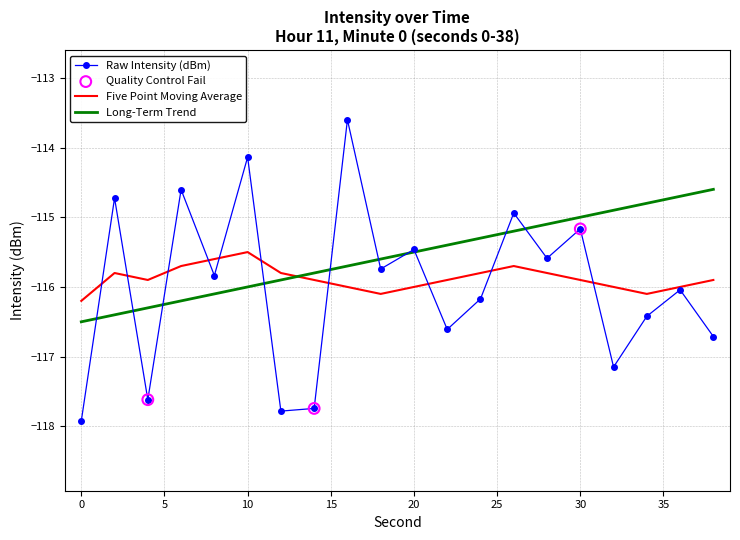

Which series has the largest total across all categories?

Long-Term Trend